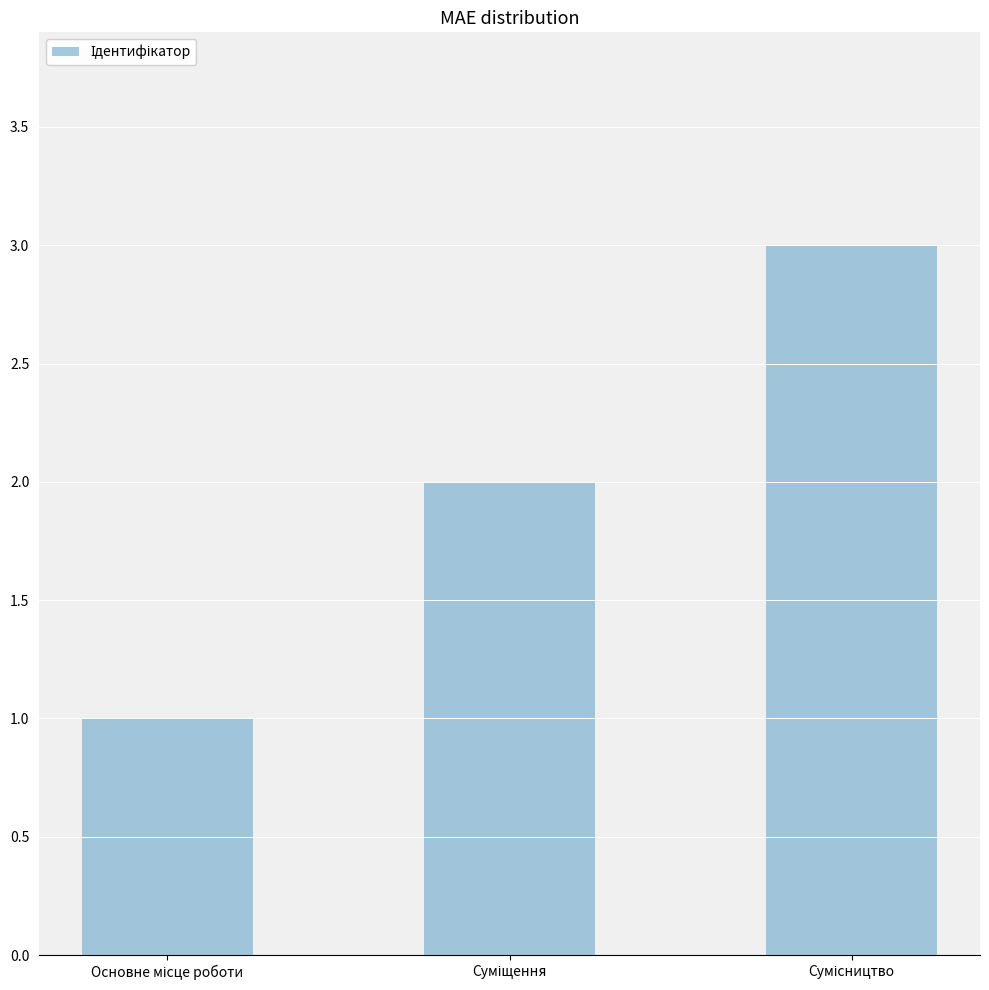

Are the bars grouped side by side (vs. stacked)?

No